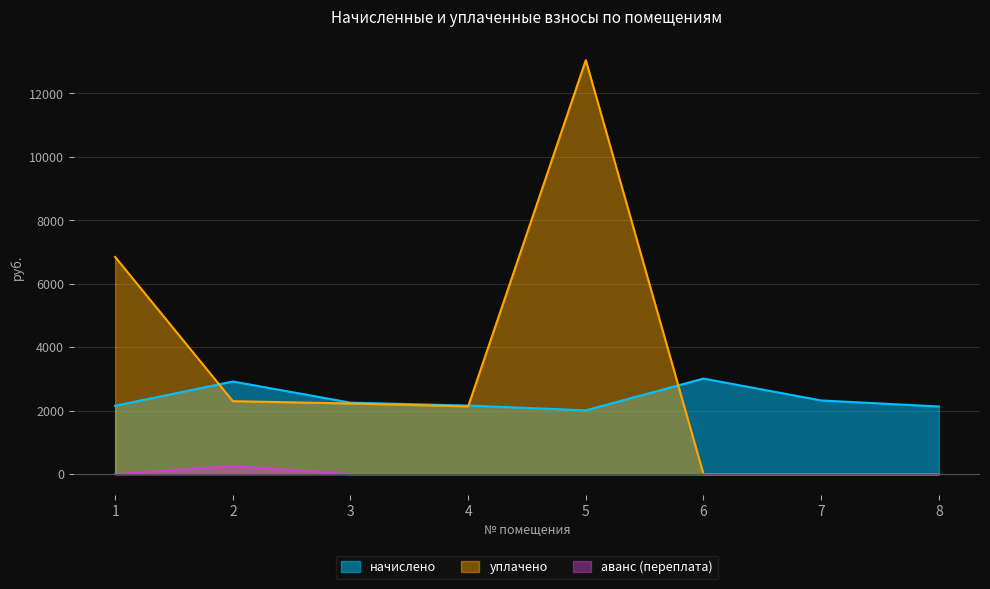

Is it true that начислено equals 2253.2 at 3?

True